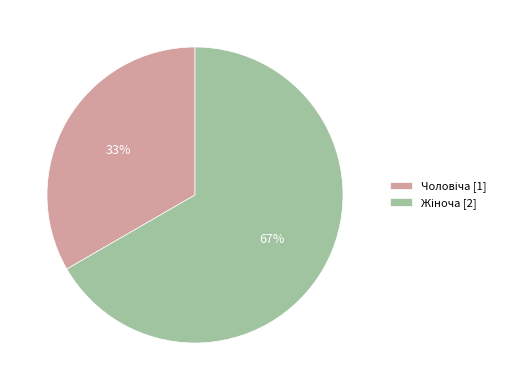

Is there any slice that represents more than half of the pie?

Yes